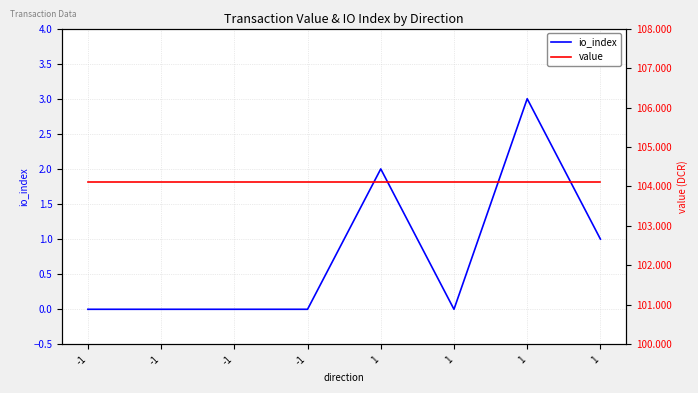

Which series has the widest spread of values?

io_index